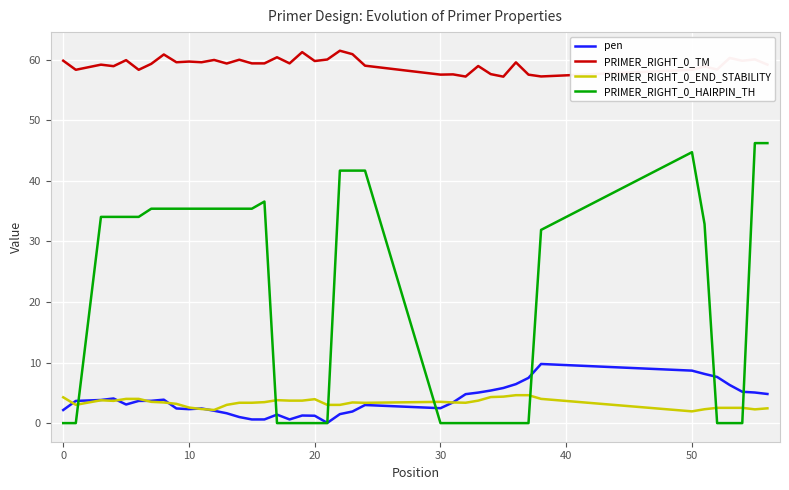

True or false: PRIMER_RIGHT_0_HAIRPIN_TH and PRIMER_RIGHT_0_END_STABILITY cross at least once.

True